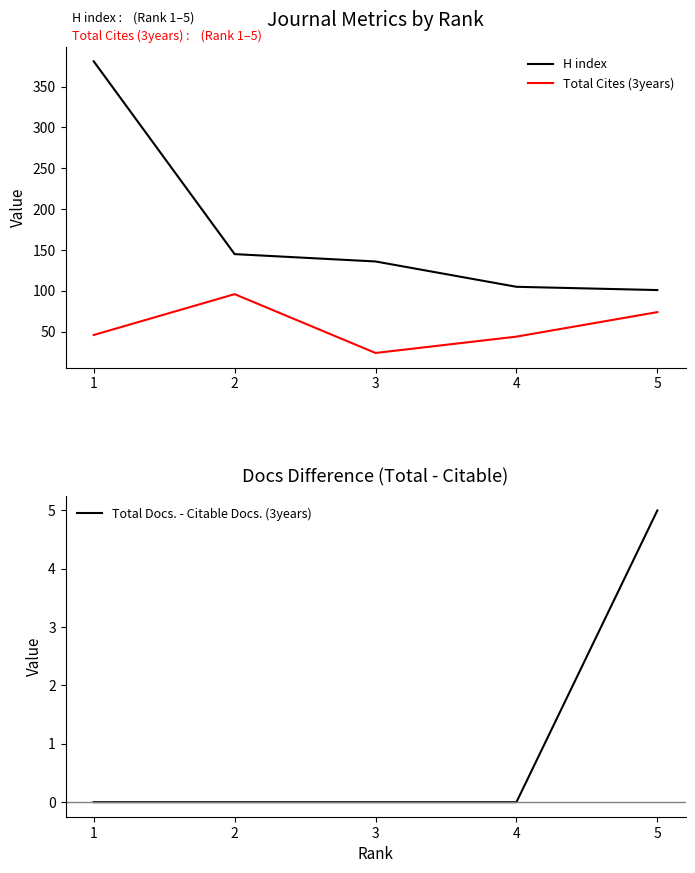

What value does the Total Cites (3years) series have at 5, to the nearest 5?

75